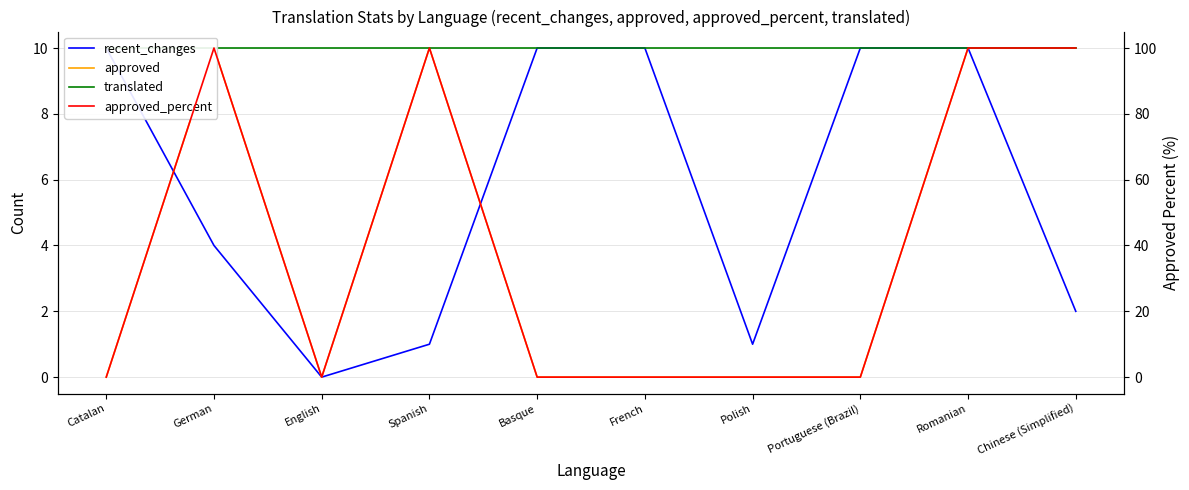

How many interior local valleys does the recent_changes series have?

2